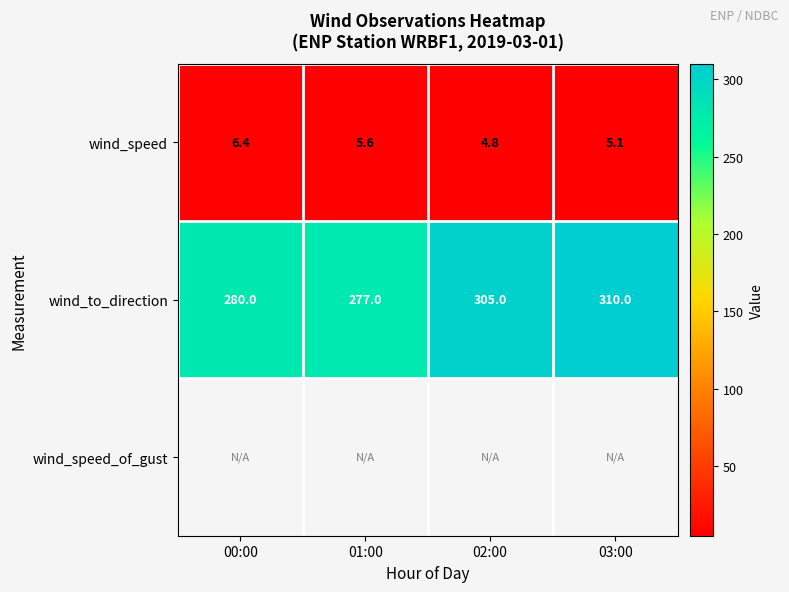

What is the difference between the maximum and minimum values in the wind_to_direction series?

33.0